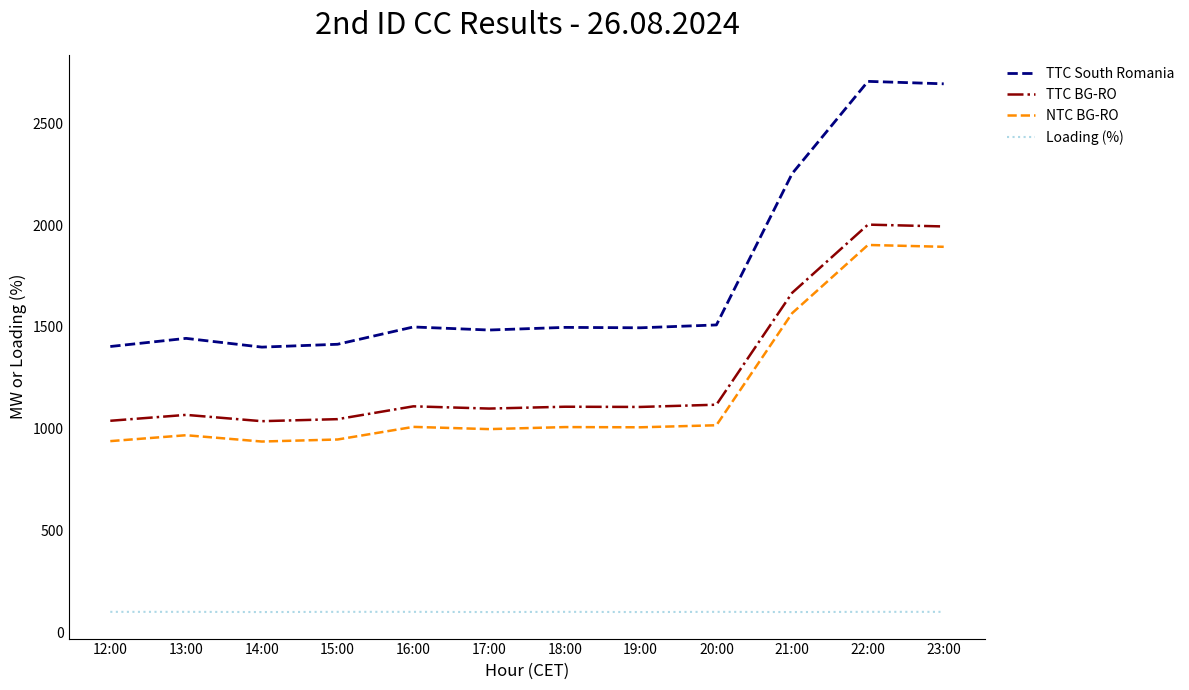

What is the total value across all series at 16:00?

3719